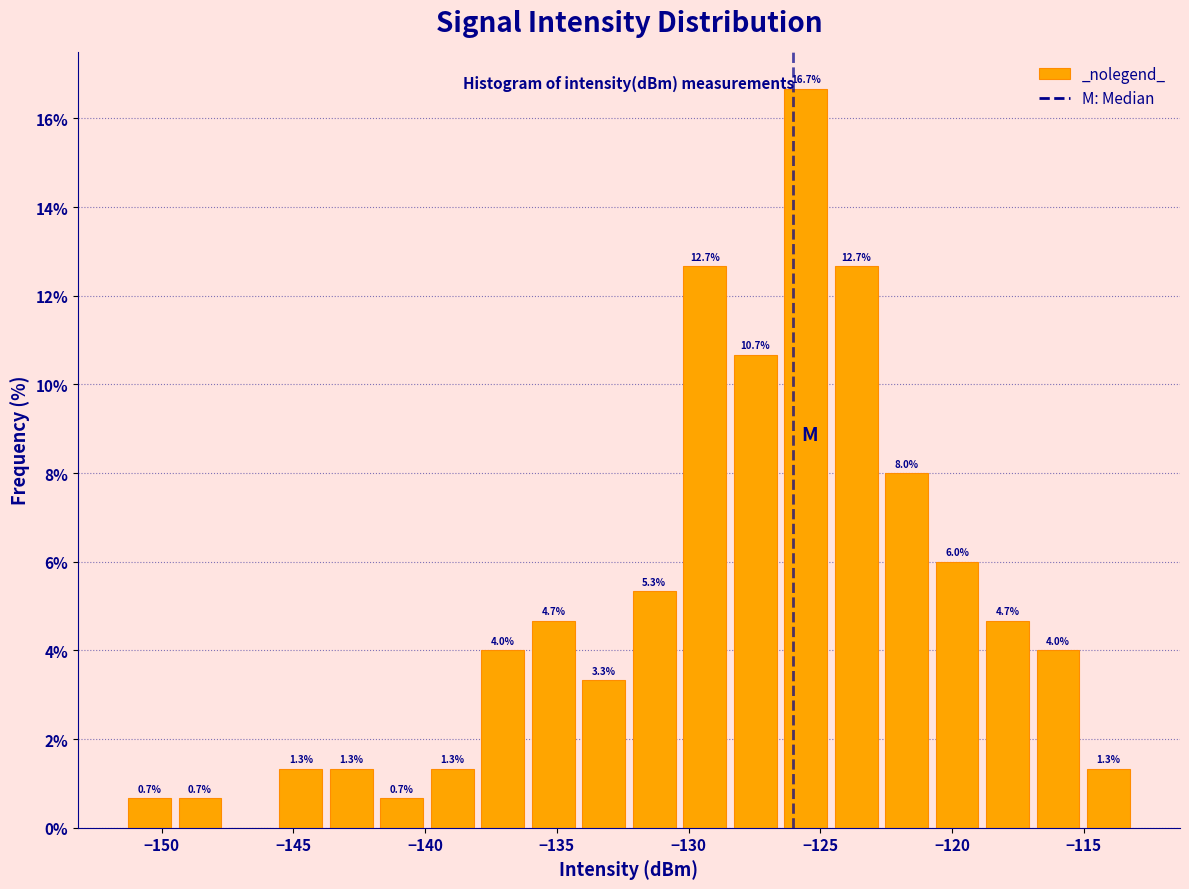

Around what value on the x-axis is the tallest bar? Give the approximate position of its centre, as read against the axis.

-125.5